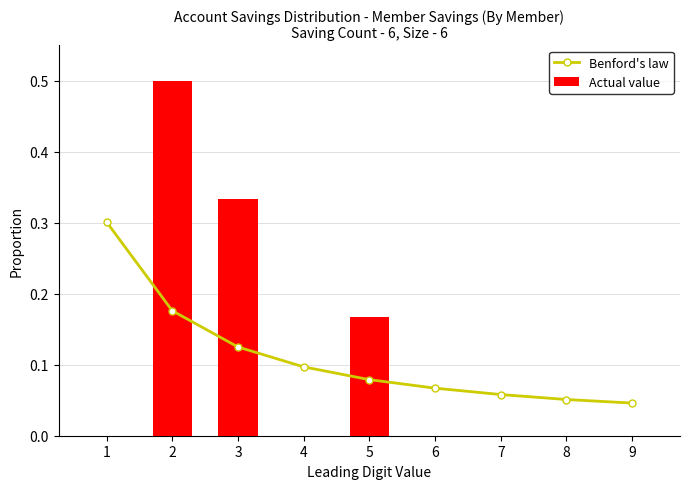

What are all the series names shown in the legend?

Benford's law, Actual value